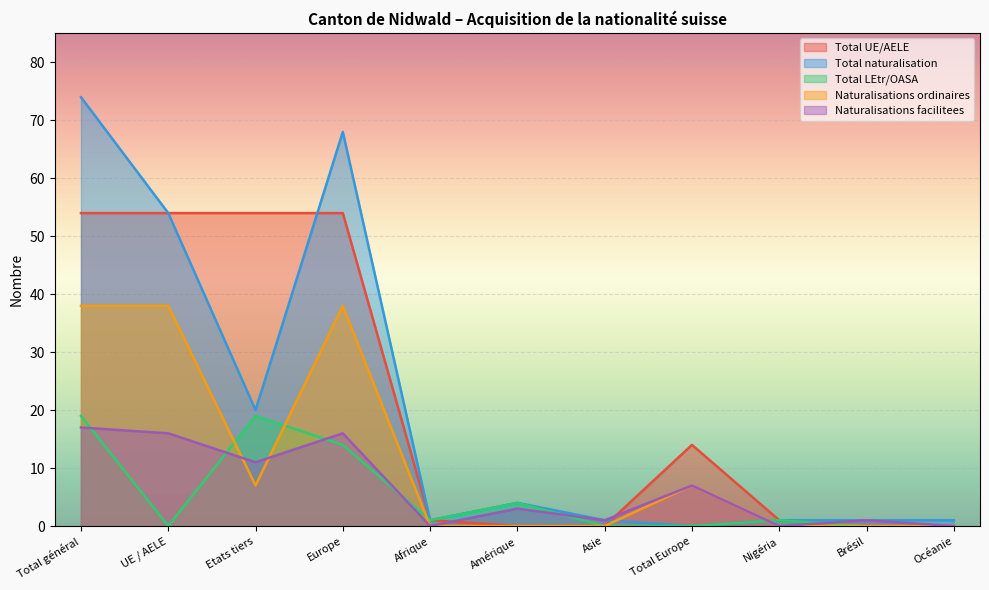

Between Total Europe and Océanie, which series saw the biggest shift?

Total UE/AELE